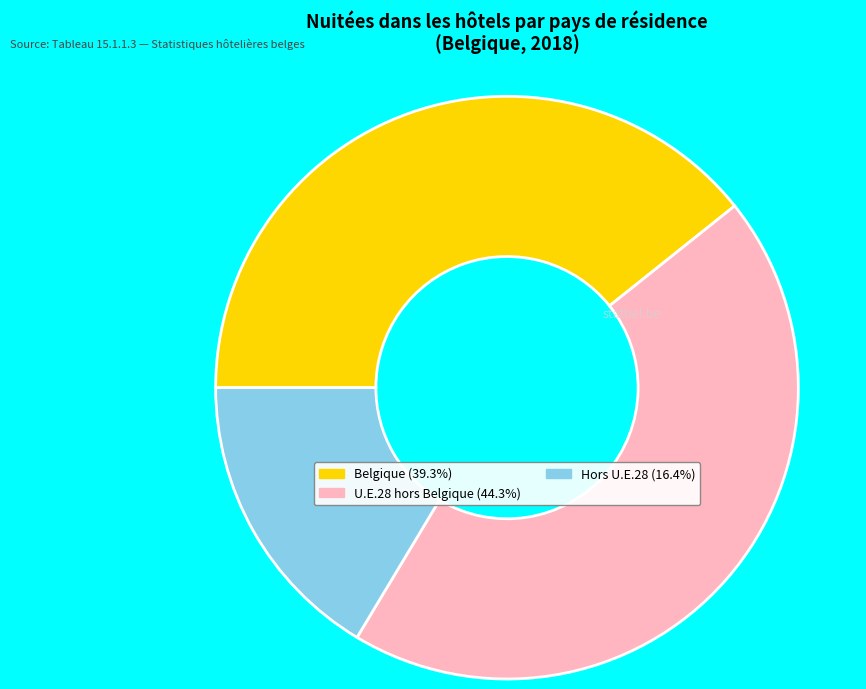

Does any single category account for the majority?

No